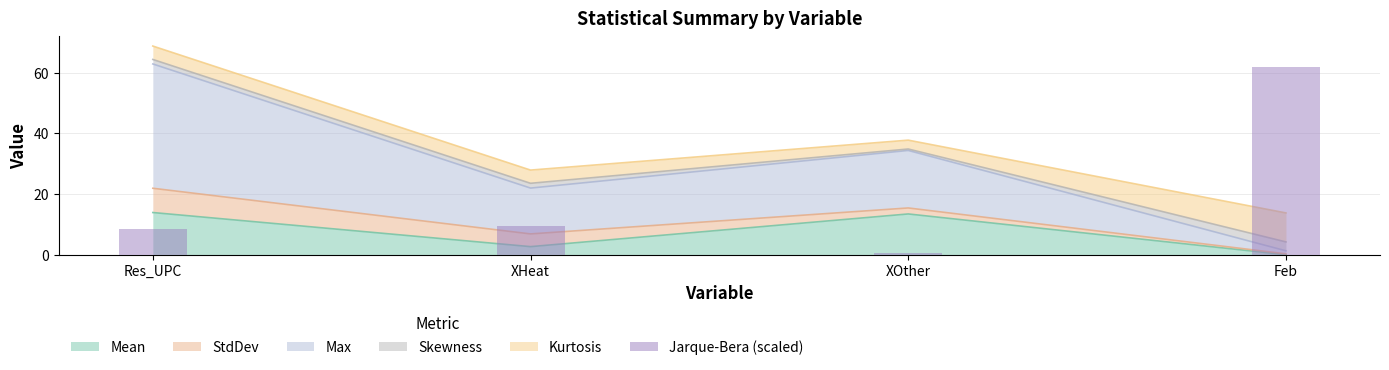

At which category does the chart reach its peak across all series?

Feb